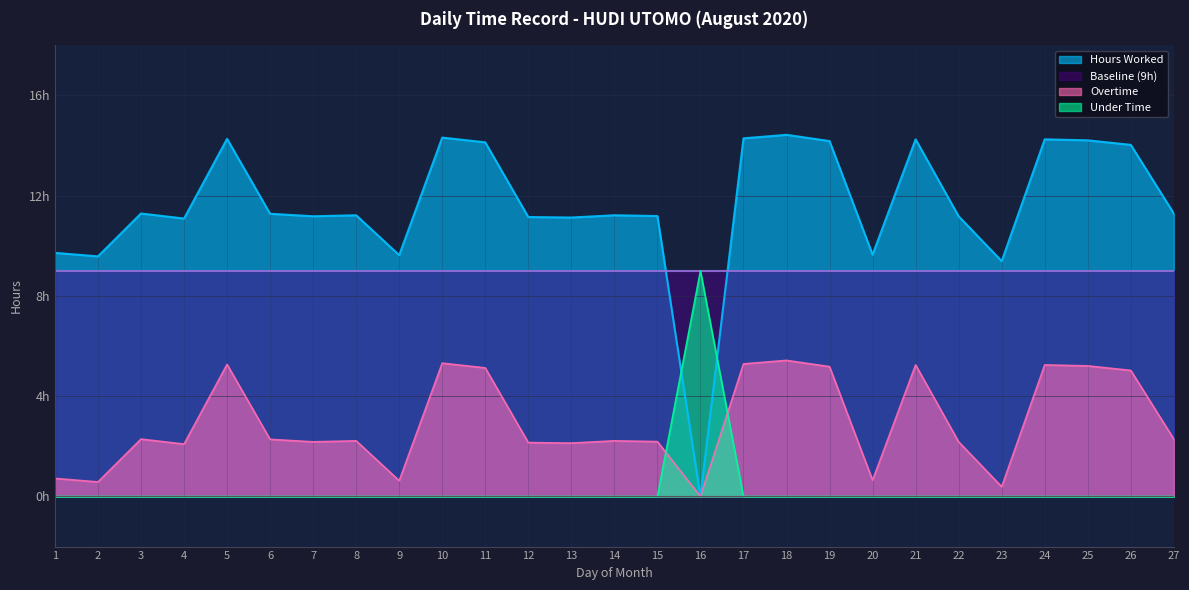

Is it true that Under Time equals 0.0 at 8?

True